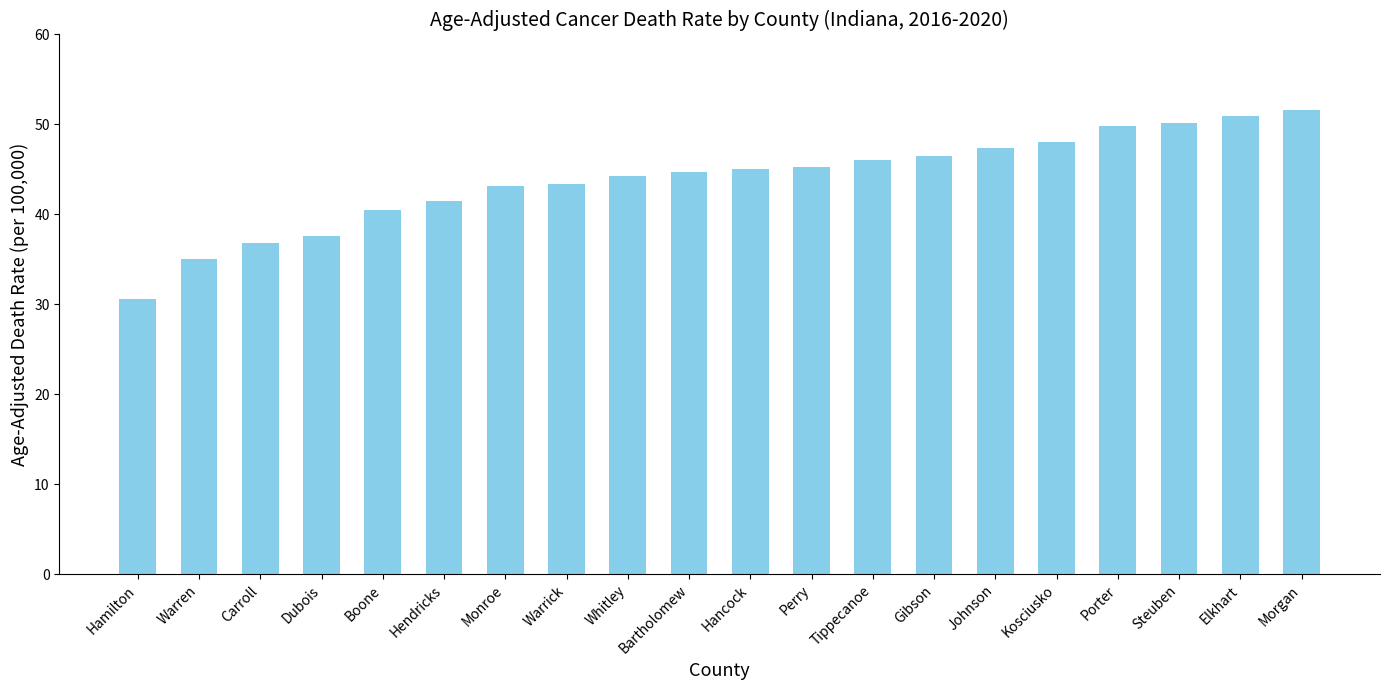

What is the label of the 6th bar from the left?

Hendricks